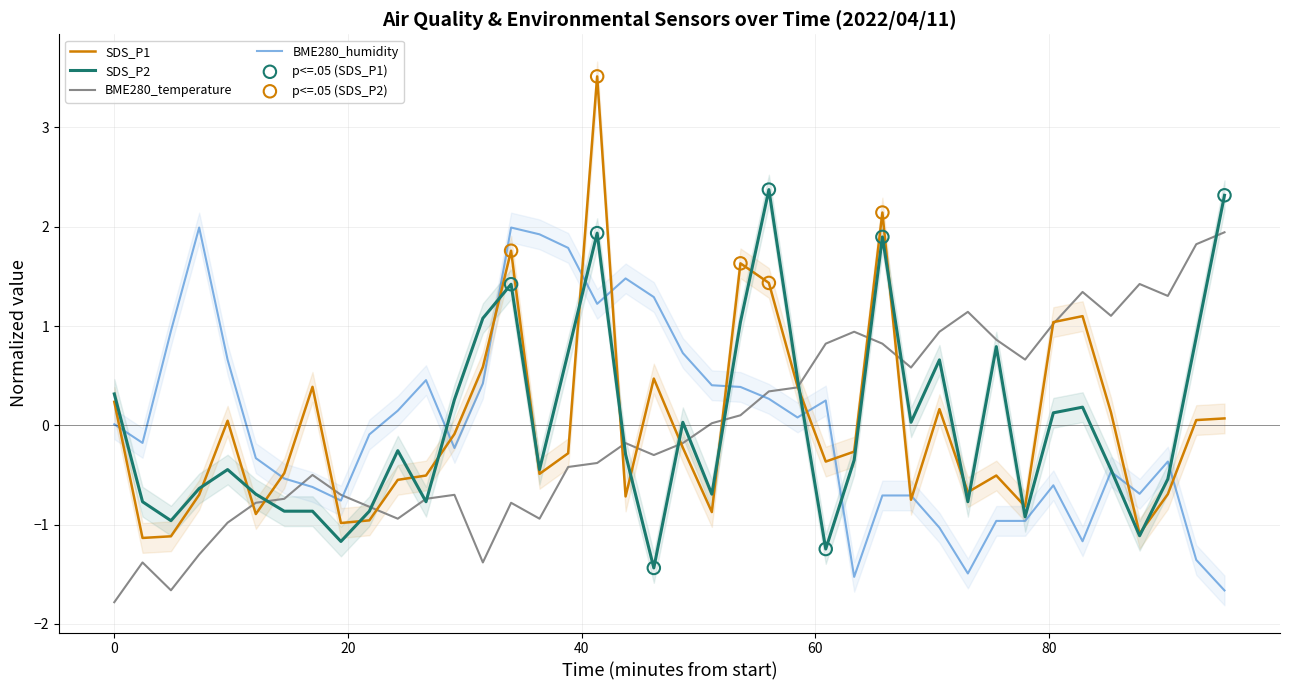

Which series has the largest total across all categories?

BME280_humidity